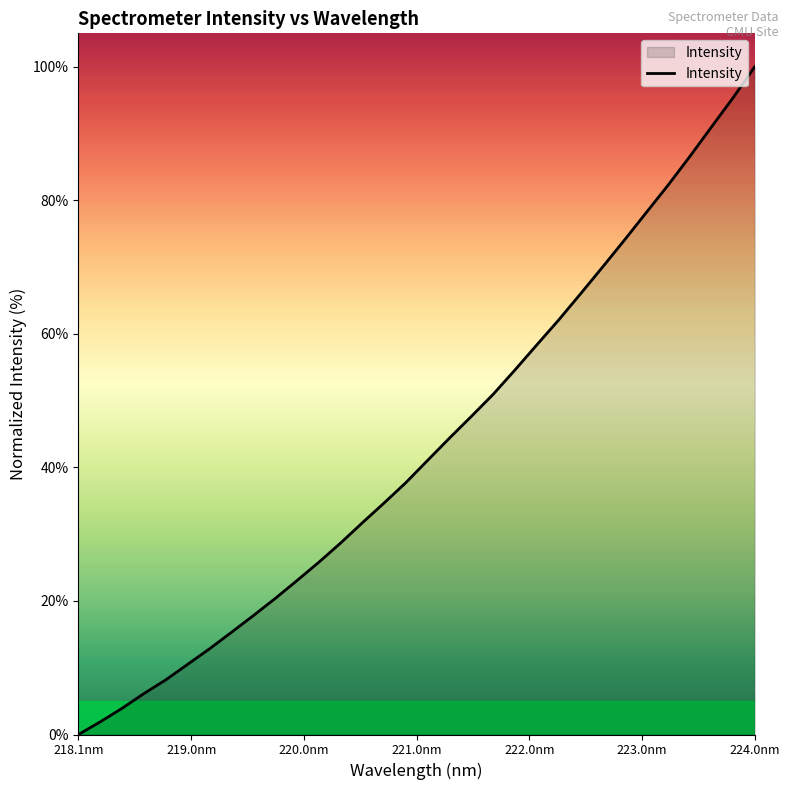

What is the difference between the maximum and minimum values?

100.0